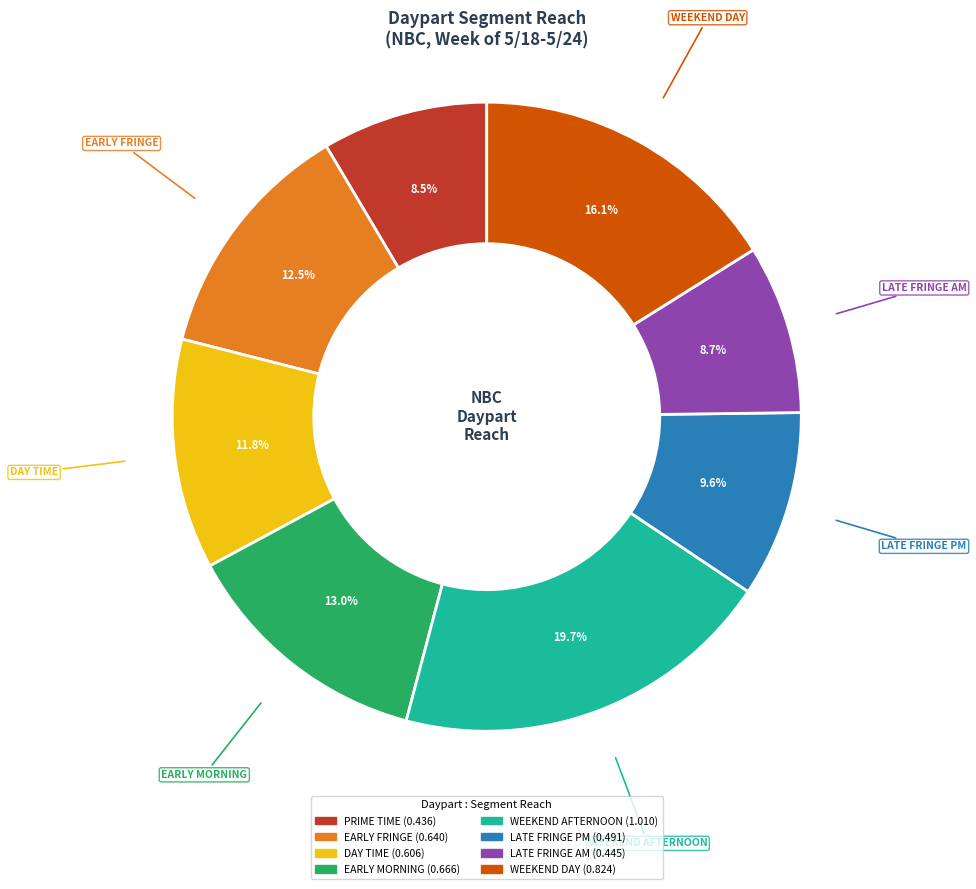

To the nearest percent, what is the difference between the largest and smallest slice percentages?

11%